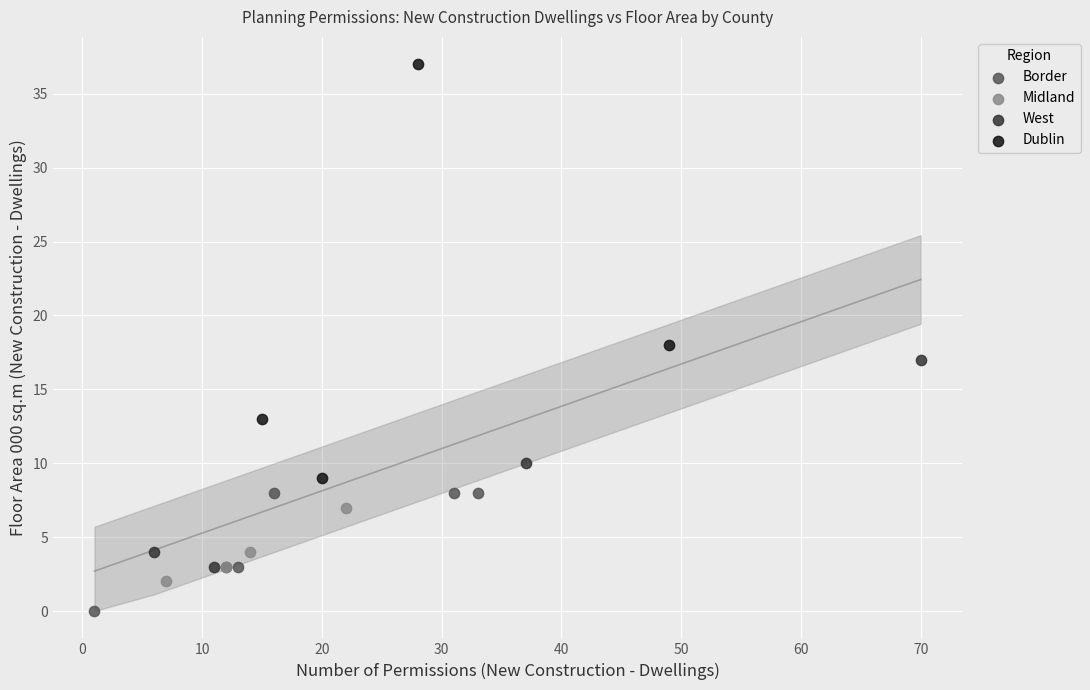

Which series has the widest spread of Y values?

Dublin